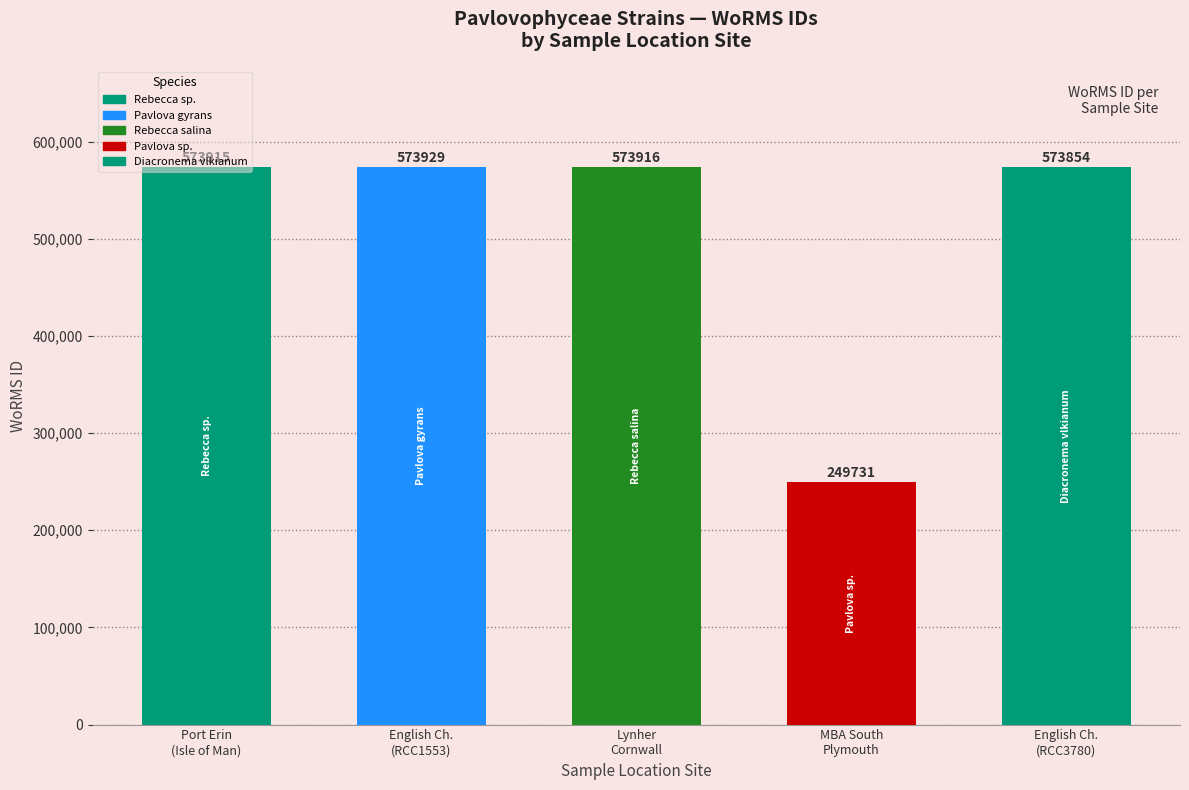

List the labels in order of value, largest first.

English Ch.
(RCC1553), Lynher
Cornwall, Port Erin
(Isle of Man), English Ch.
(RCC3780), MBA South
Plymouth